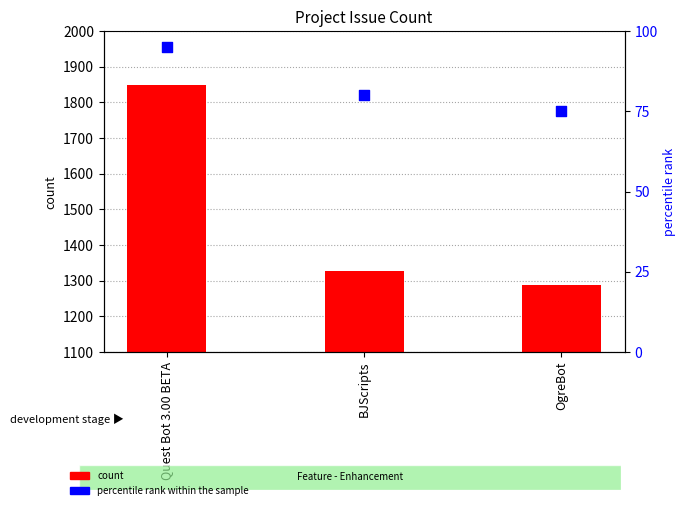

What is the total value across all series at BJScripts?

1408